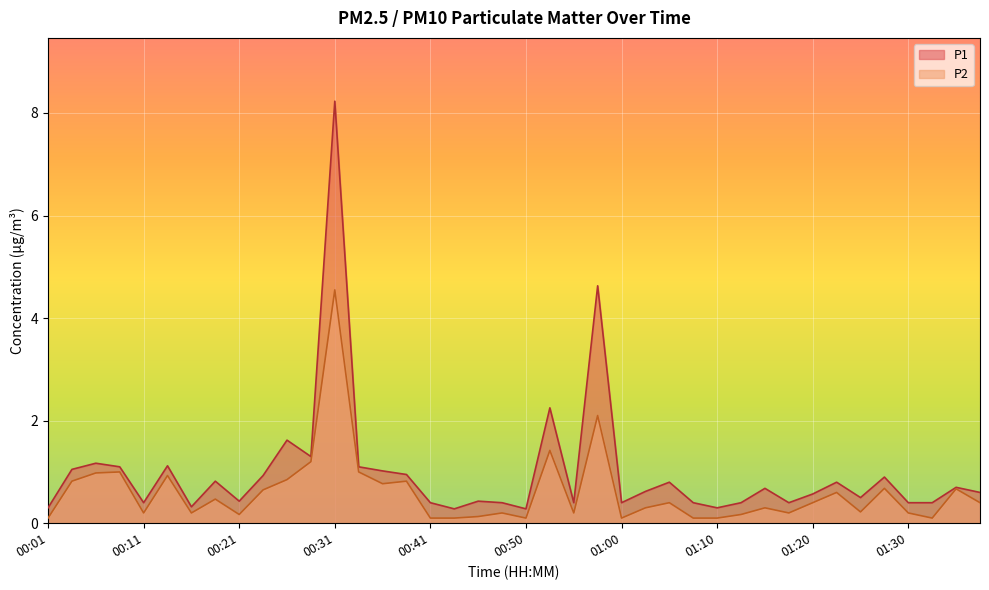

What is the value of the P2 point at the 4th from the left?

1.0